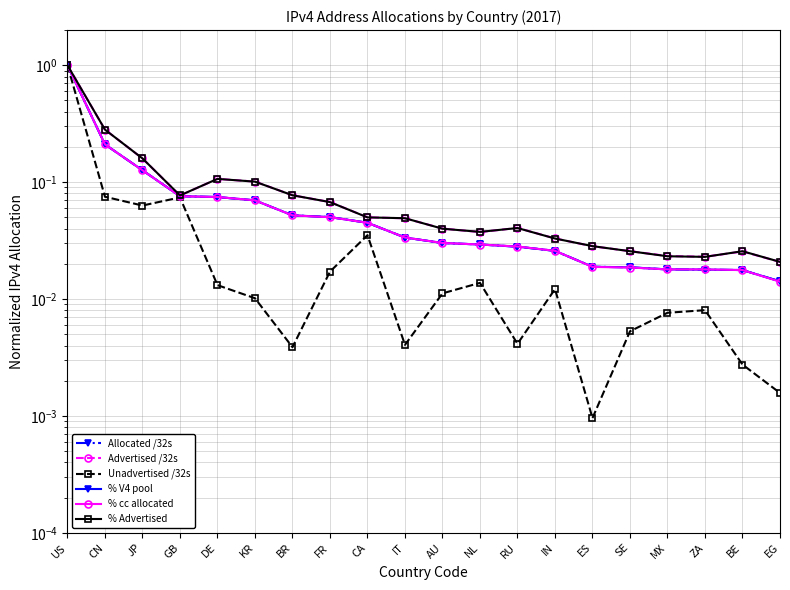

How many lines are shown in the chart?

6